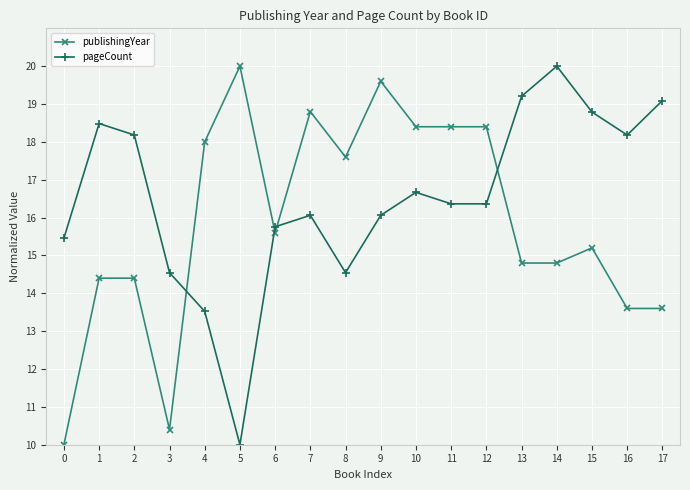

How many interior local peaks does the pageCount series have?

4